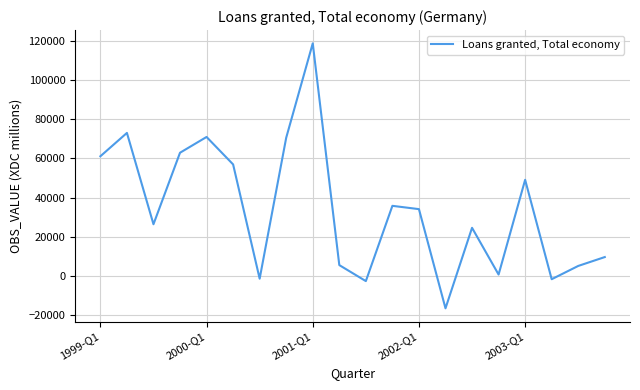

What is the difference between the maximum and minimum values?

135130